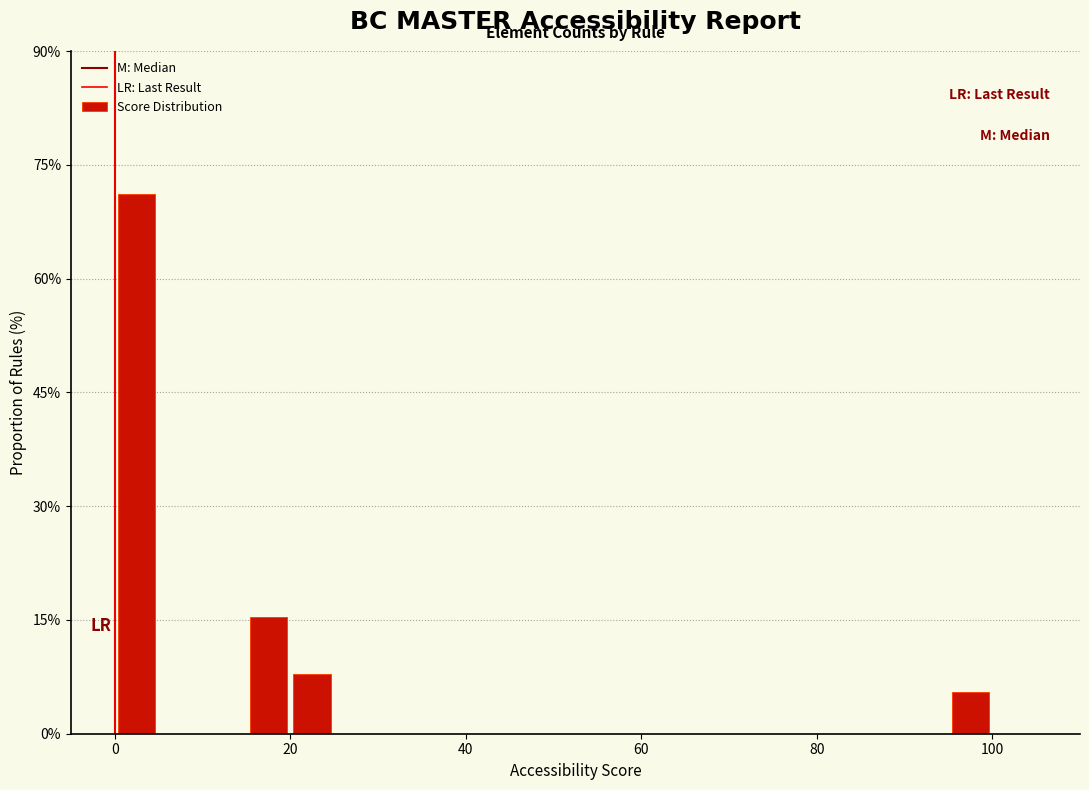

Around what value on the x-axis is the tallest bar? Give the approximate position of its centre, as read against the axis.

2